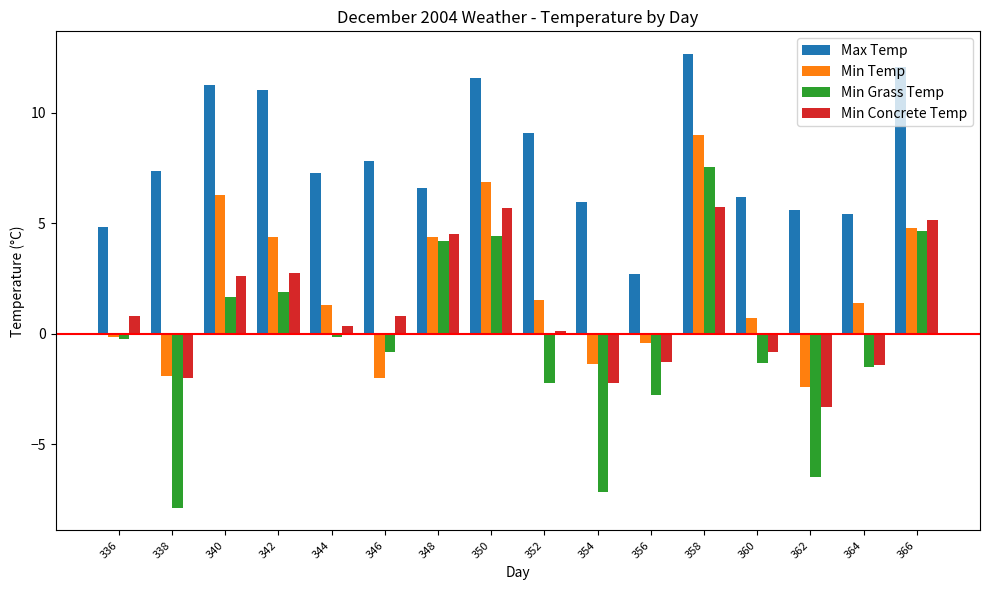

Which series has the largest total across all categories?

Max Temp